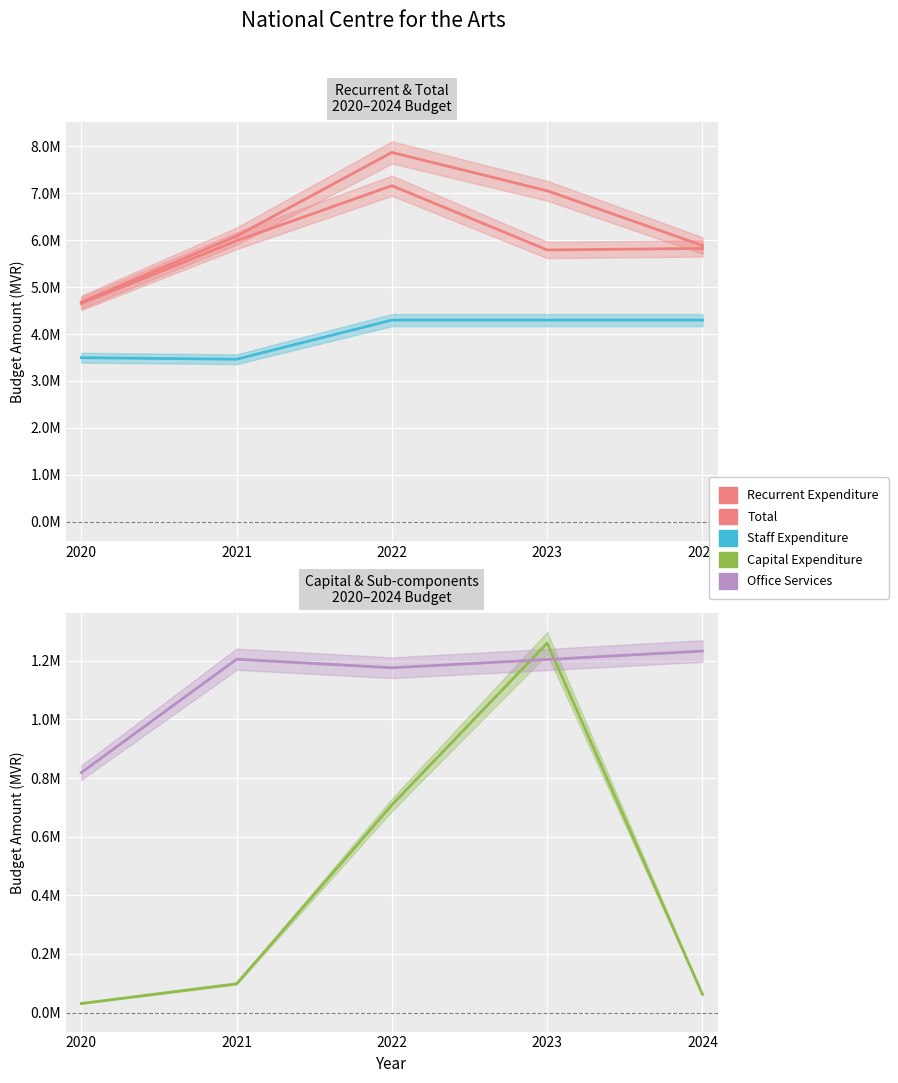

What is the difference between the Total values at 2021 and 2024?

200295